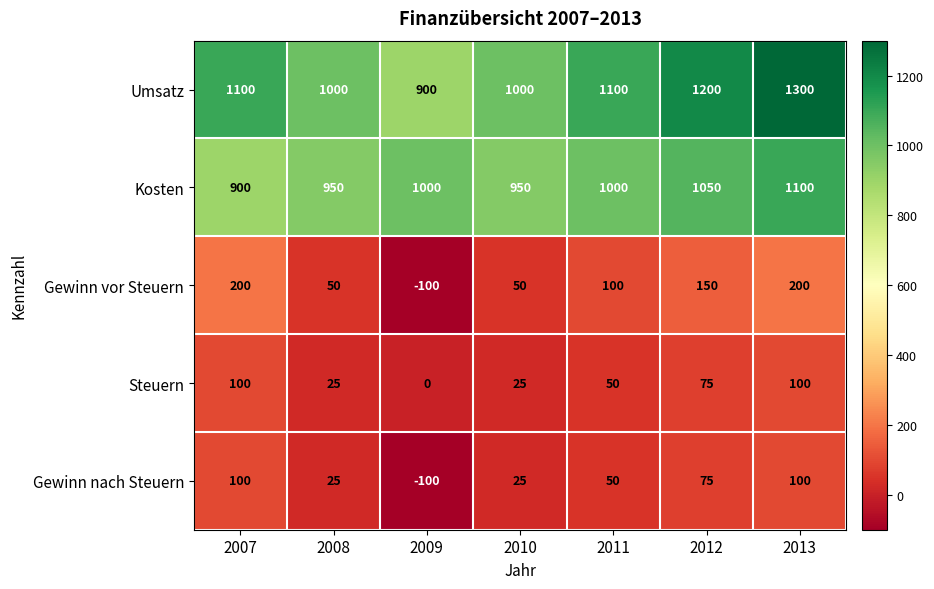

What is the sum of all Kosten values?

6950